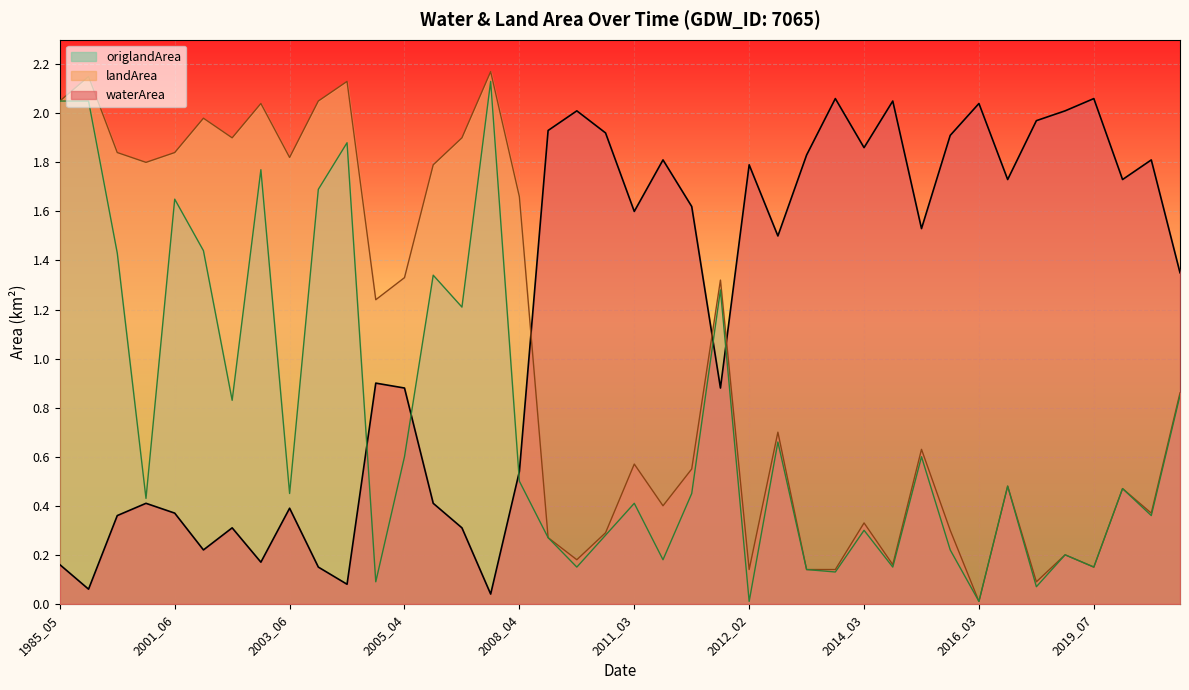

Which series has the widest spread of values?

landArea